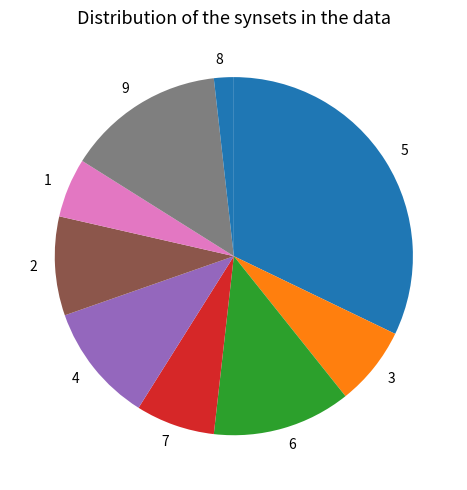

How many slices are in this pie chart?

9